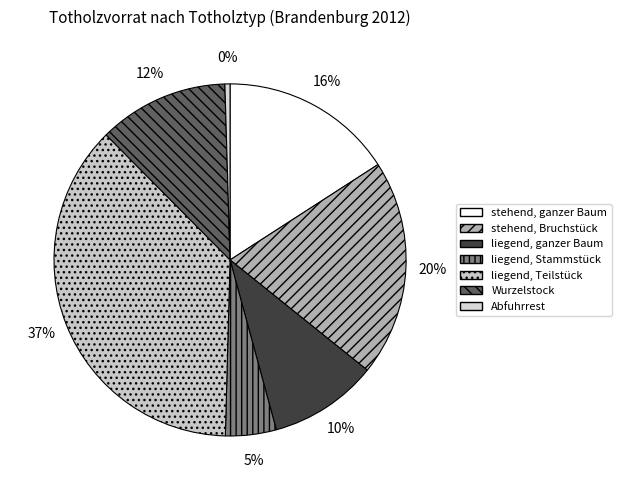

The Wurzelstock slice represents 12% of the pie. True or false?

True